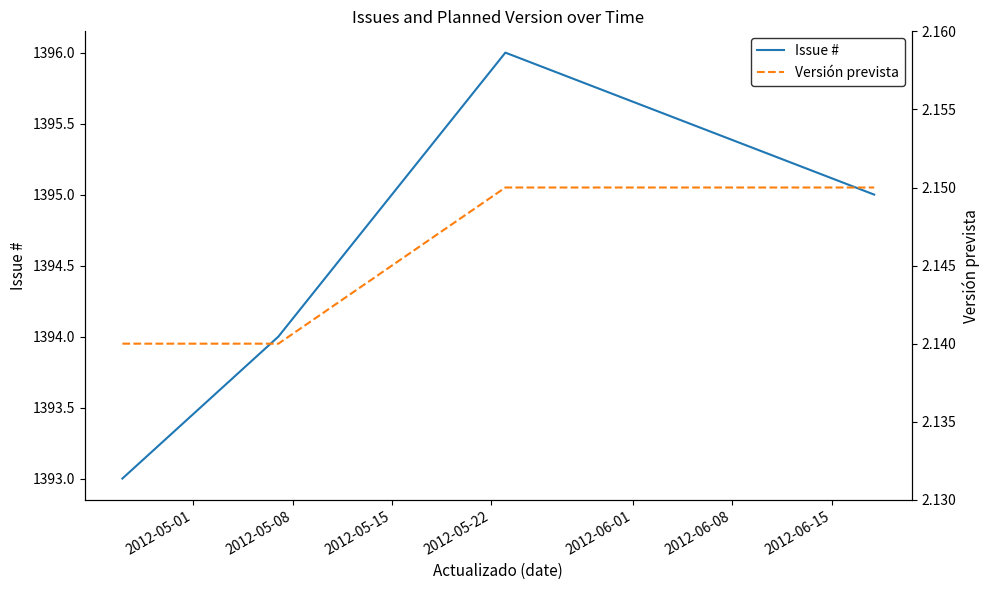

At how many categories does at least one series exceed 1320?

4